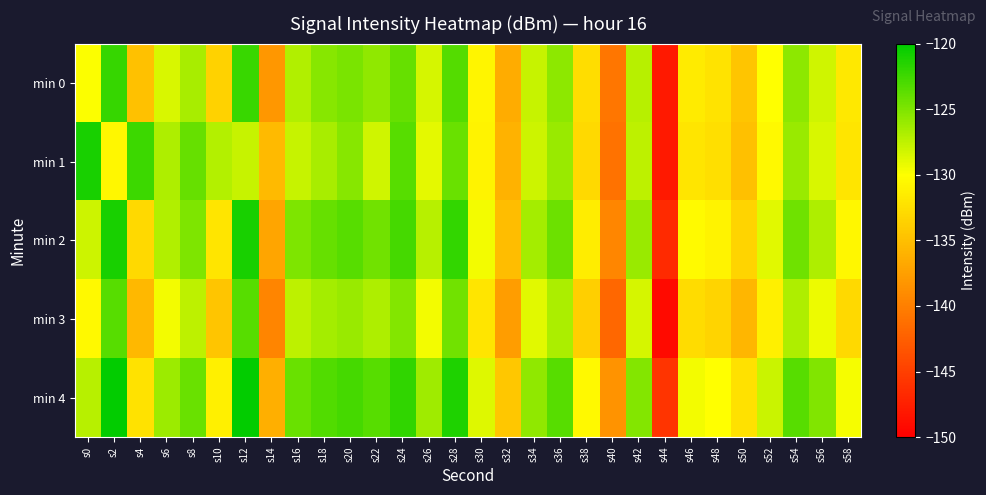

At which category is the sum across all series the highest?

s12